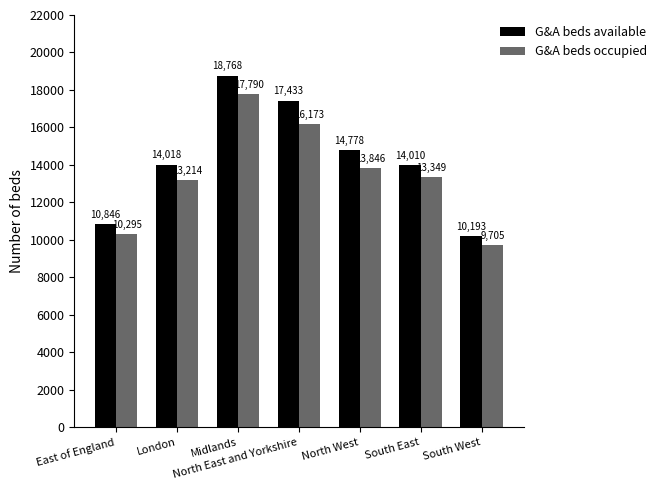

What is the difference between the second highest and minimum values in the G&A beds occupied series?

6468